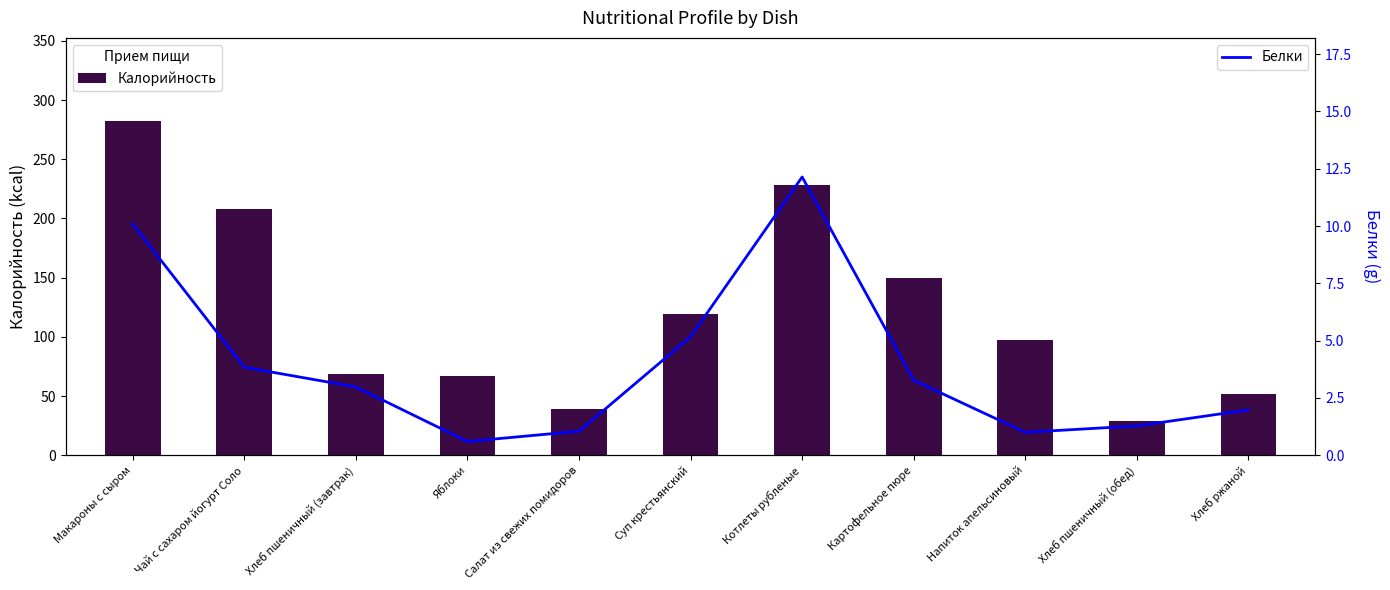

At which category is the sum across all series the highest?

Макароны с сыром